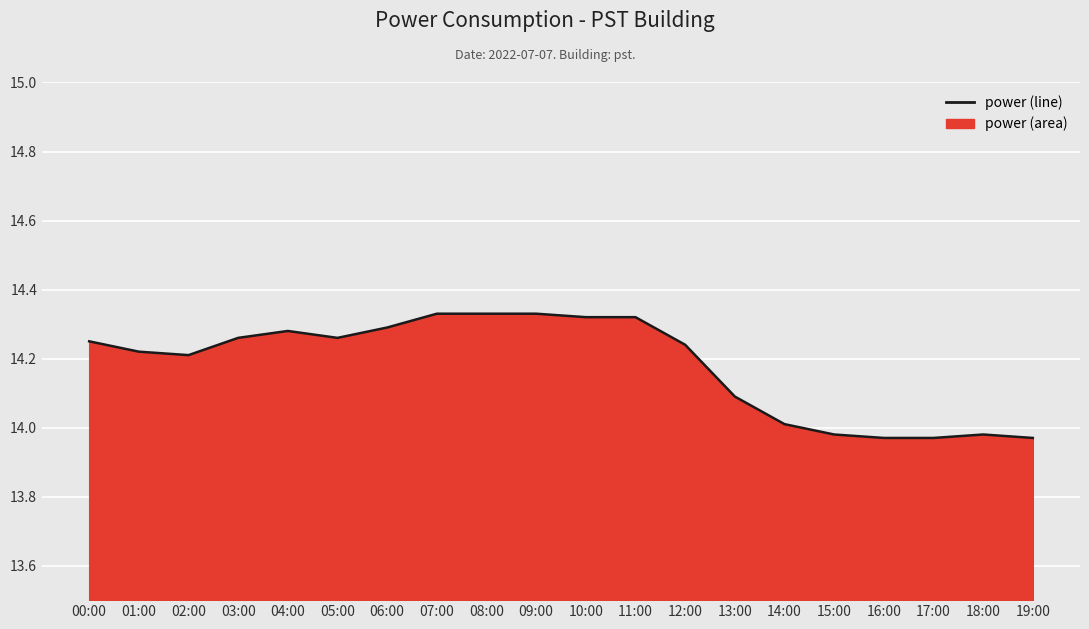

What is the change in value from 06:00 to 19:00?

-0.3